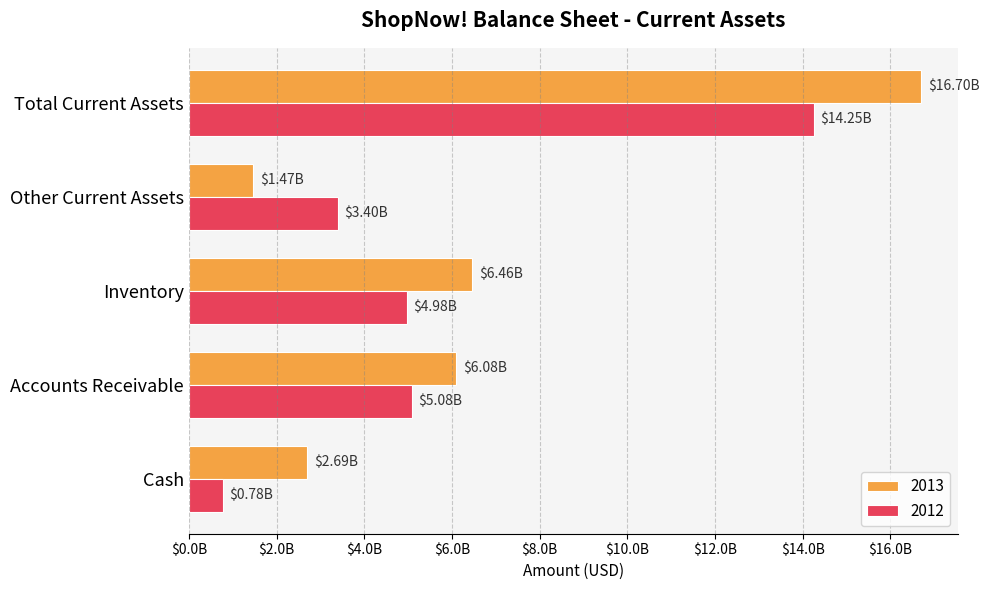

Is it true that 2013 equals 1468000000 at Other Current Assets?

True